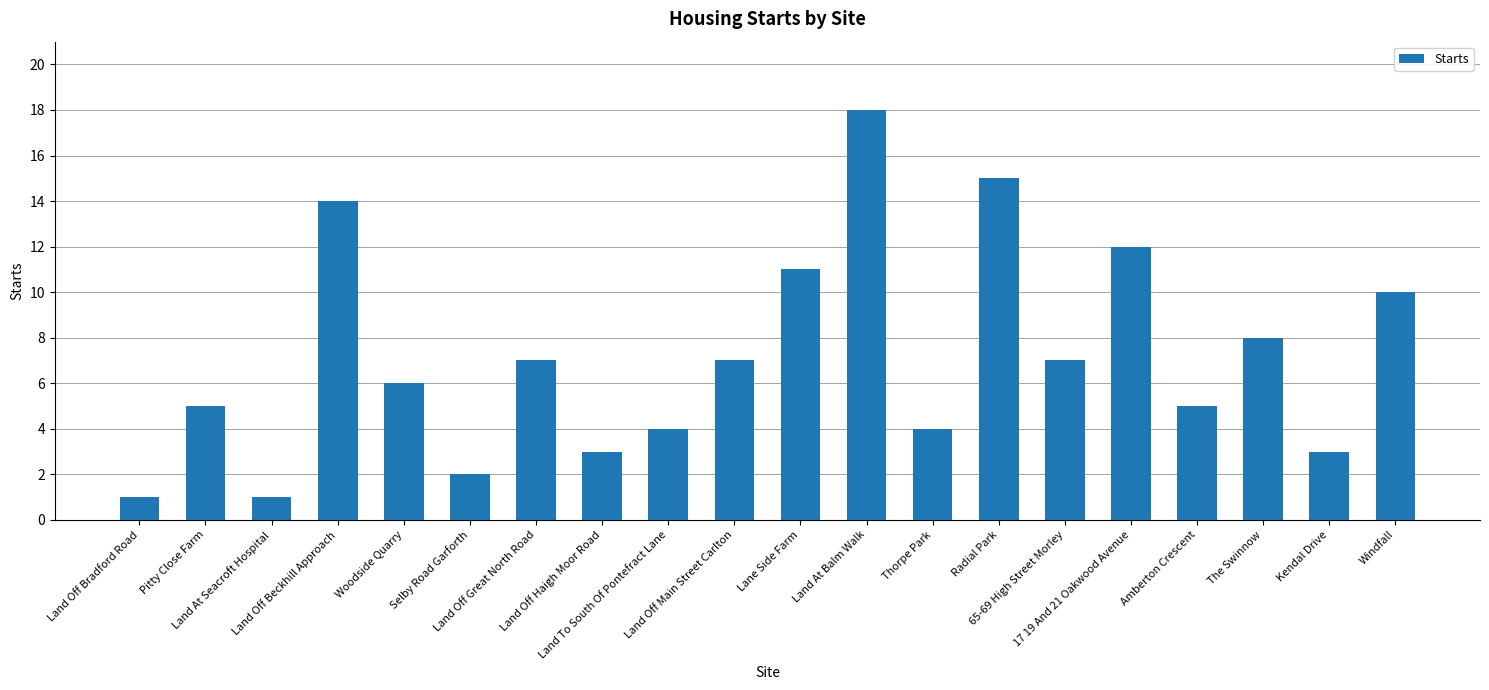

What is the minimum value shown in the chart?

1